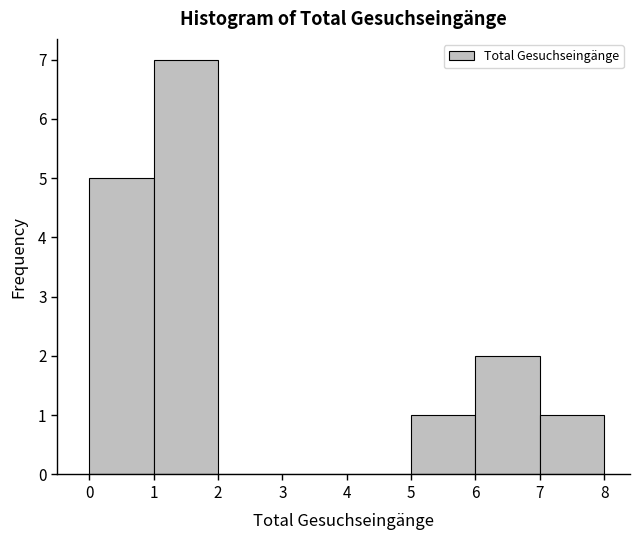

Reading left to right, transcribe this chart: for each bar, give the range it covers on the x-axis and its height. The values are not printed on the chart, so give them approximately, as read against the axis.

0 to 1: 5
1 to 2: 7
2 to 3: 0
3 to 4: 0
4 to 5: 0
5 to 6: 1
6 to 7: 2
7 to 8: 1